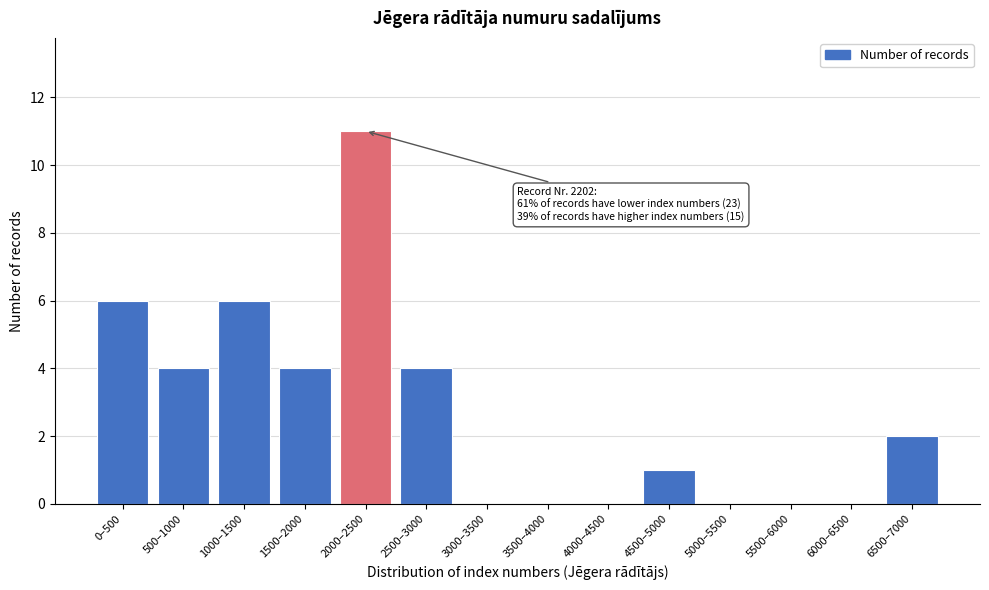

Reading left to right, transcribe all the data shown in this chart.

0–500=6	500–1000=4	1000–1500=6	1500–2000=4	2000–2500=11	2500–3000=4	3000–3500=0	3500–4000=0	4000–4500=0	4500–5000=1	5000–5500=0	5500–6000=0	6000–6500=0	6500–7000=2